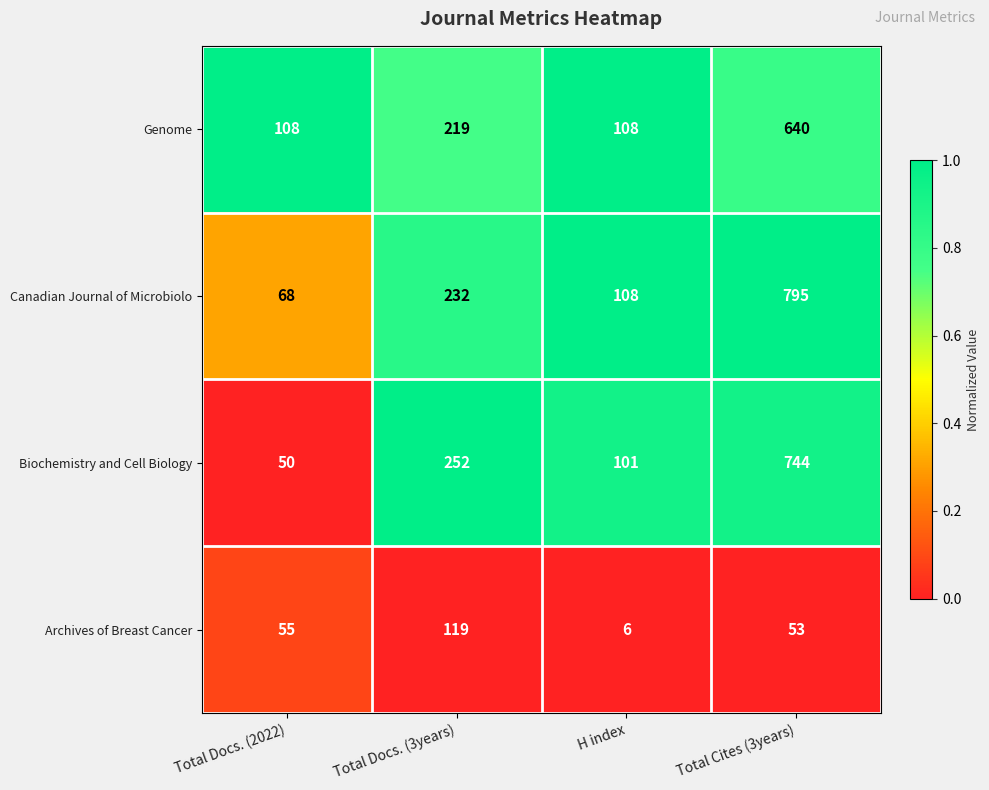

Reading left to right, extract all data points from this chart.

Genome: 108	219	108	640
Canadian Journal of Microbiolo: 68	232	108	795
Biochemistry and Cell Biology: 50	252	101	744
Archives of Breast Cancer: 55	119	6	53